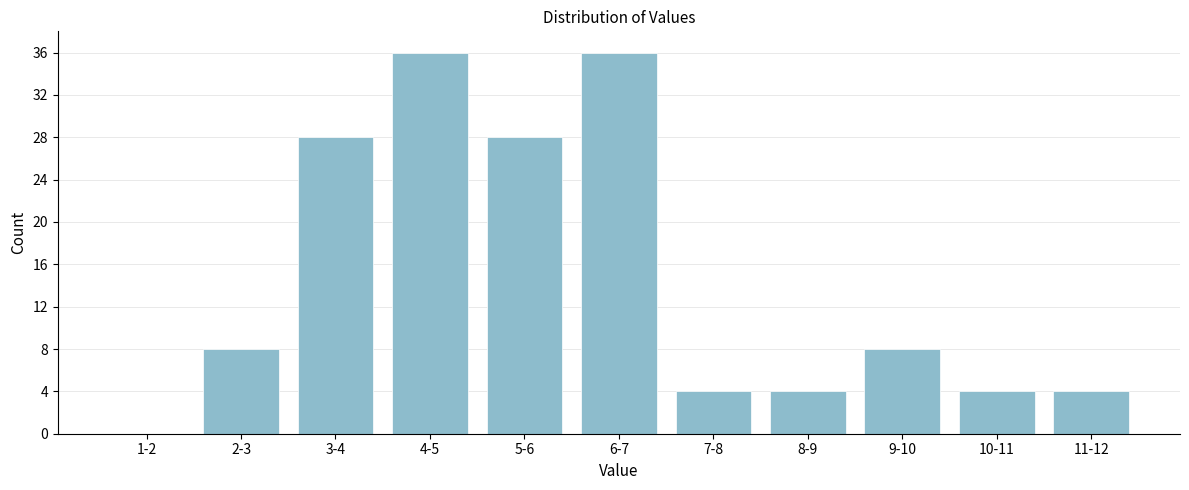

Reading right to left, extract all data points from this chart.

11-12=4	10-11=4	9-10=8	8-9=4	7-8=4	6-7=36	5-6=28	4-5=36	3-4=28	2-3=8	1-2=0